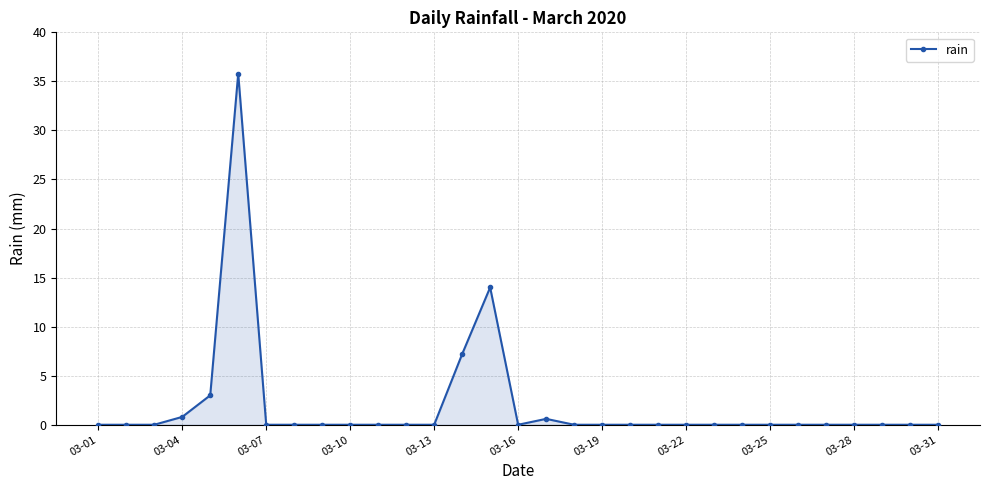

What is the greatest value displayed?

35.8